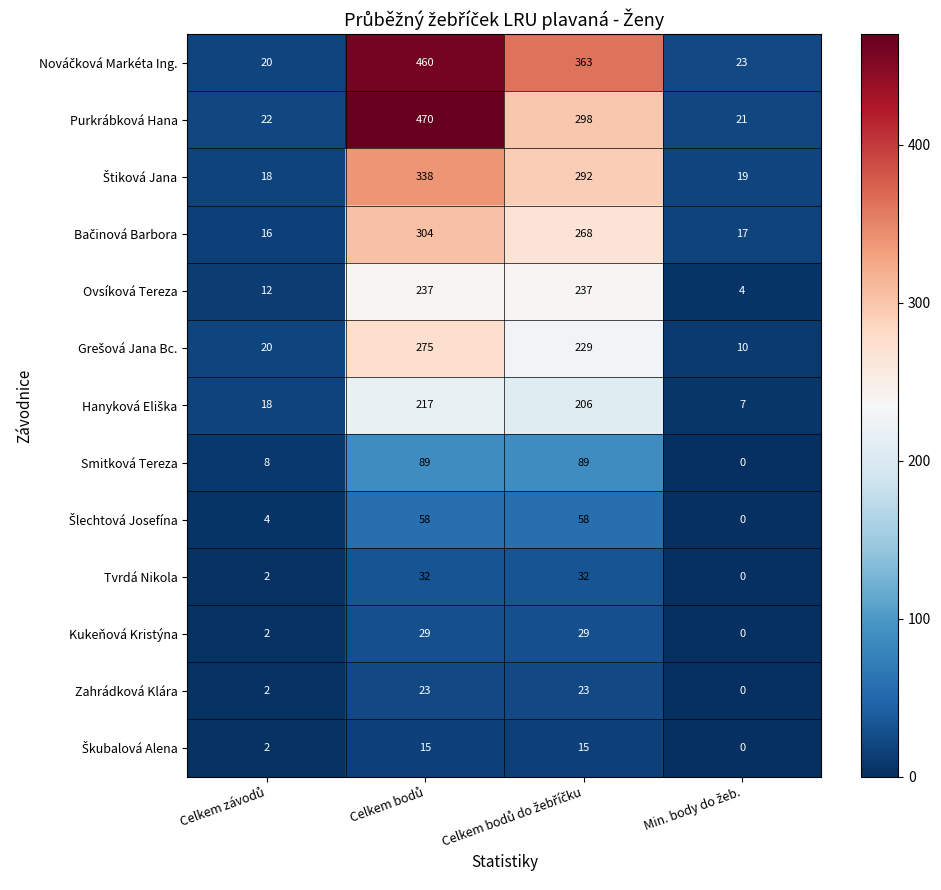

What is the sum of all Tvrdá Nikola values?

66